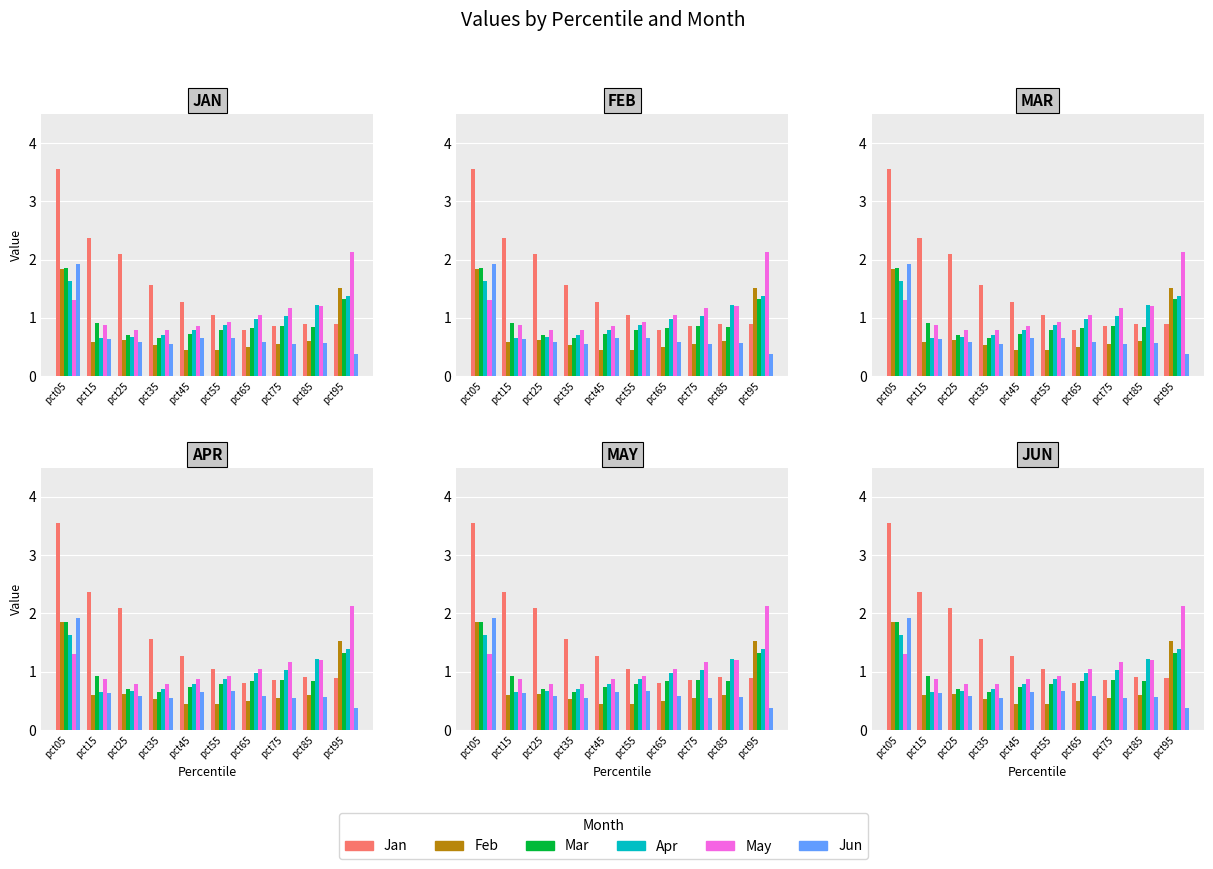

Between pct95 and pct65, which is larger?

pct95